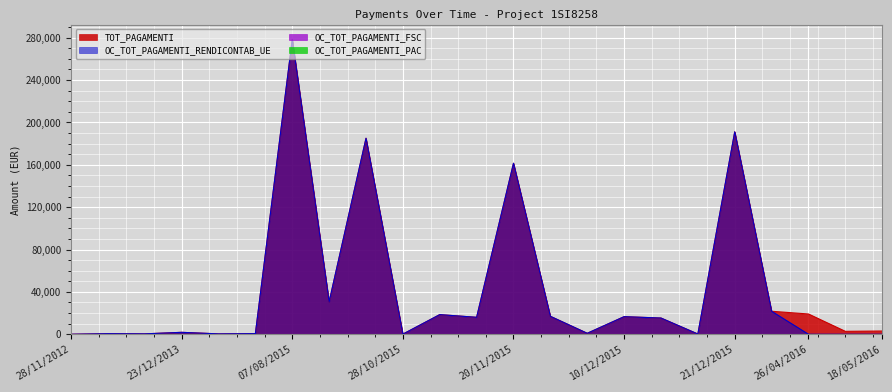

True or false: TOT_PAGAMENTI and OC_TOT_PAGAMENTI_RENDICONTAB_UE intersect in this chart.

False